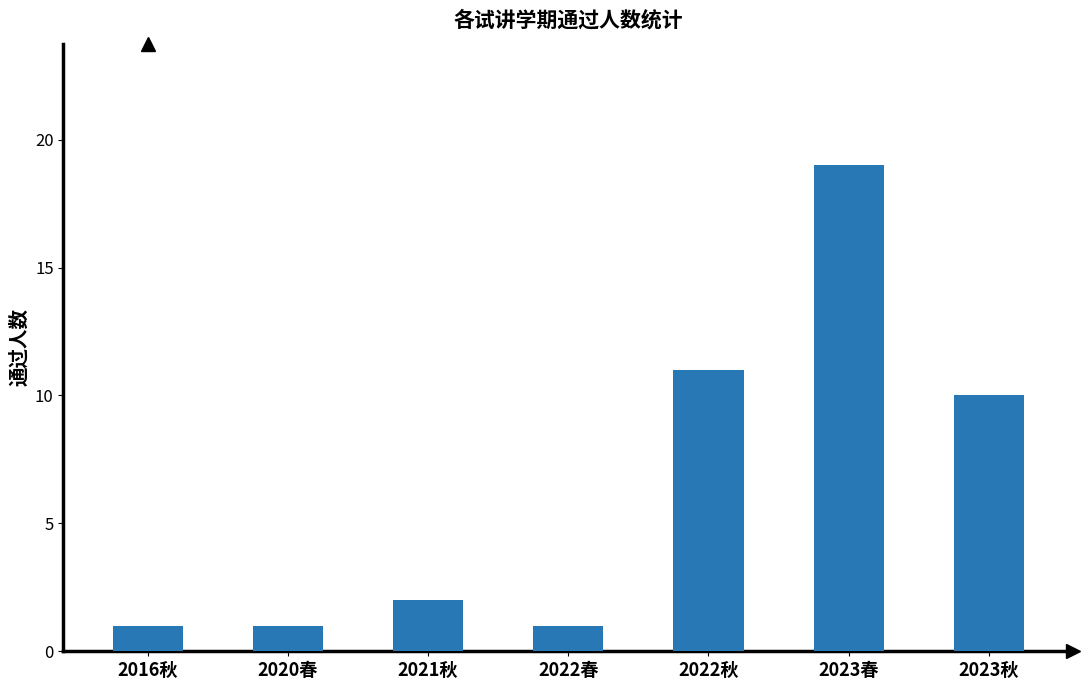

What is the label of the 5th bar from the right?

2021秋